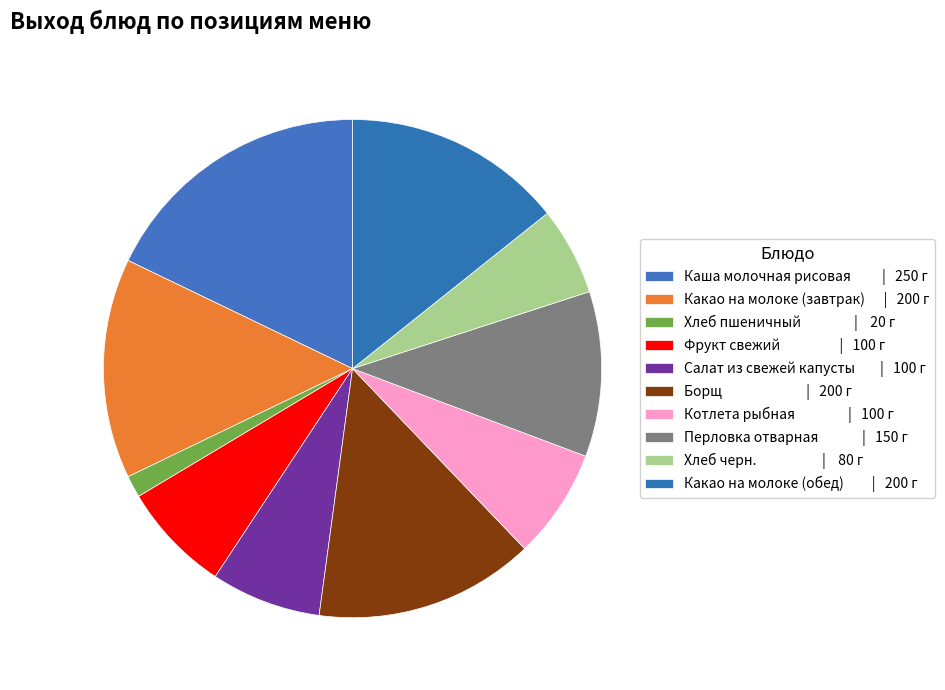

Count the number of slices in the pie.

10